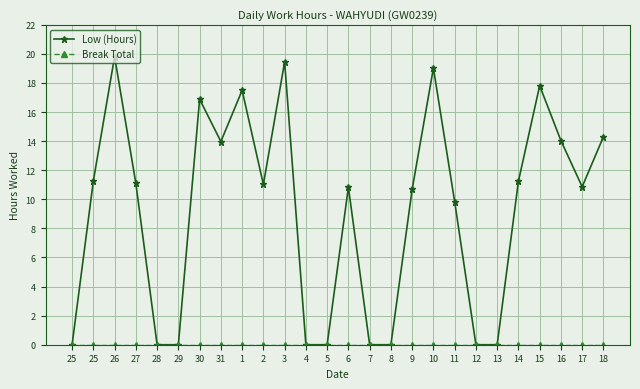

Is this an area chart (filled region under the line)?

No